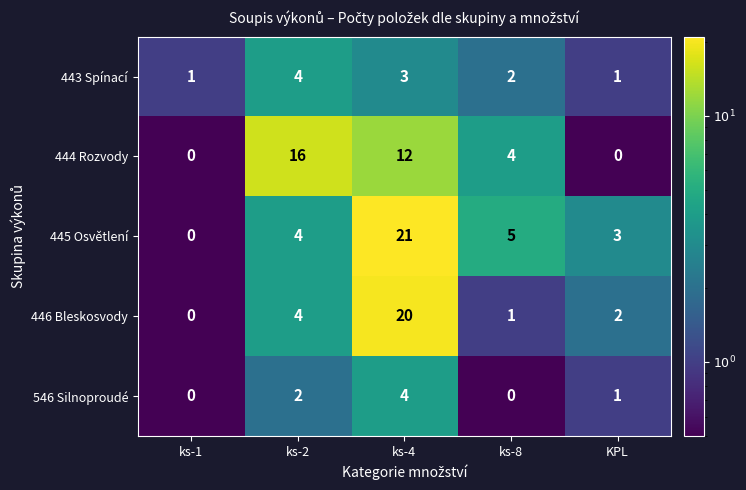

True or false: 445 Osvětlení has a value of 7 at ks-8.

False